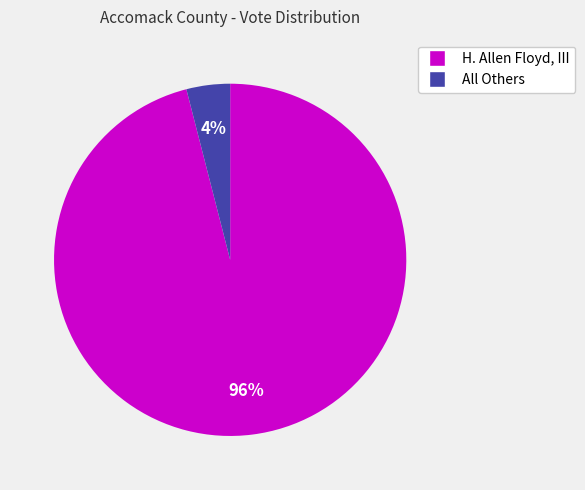

Does any single category account for the majority?

Yes